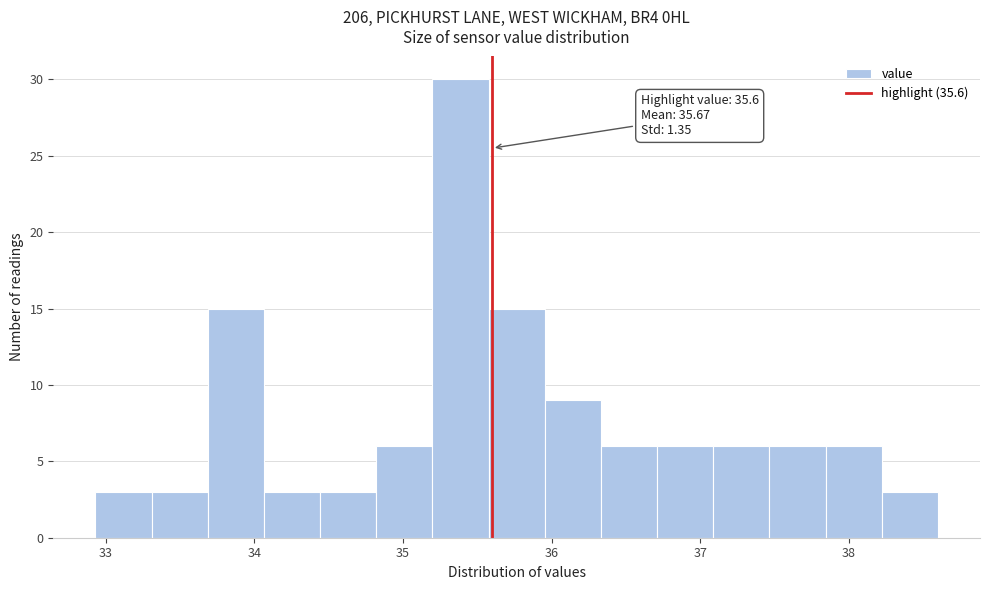

Around what value on the x-axis is the tallest bar? Give the approximate position of its centre, as read against the axis.

35.4